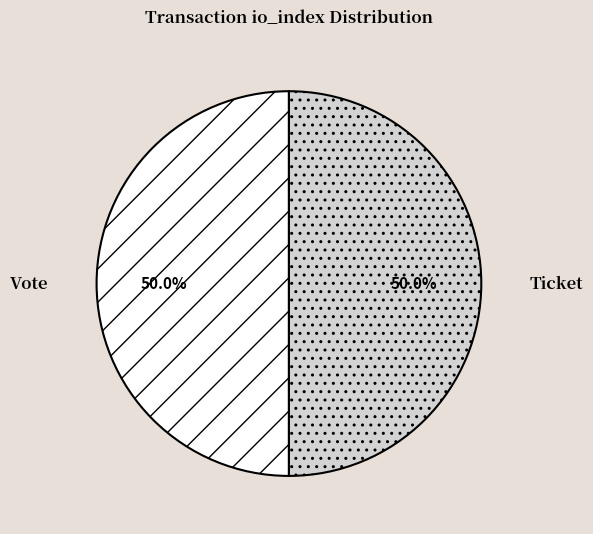

Is the sum of Ticket and Vote greater than half?

Yes